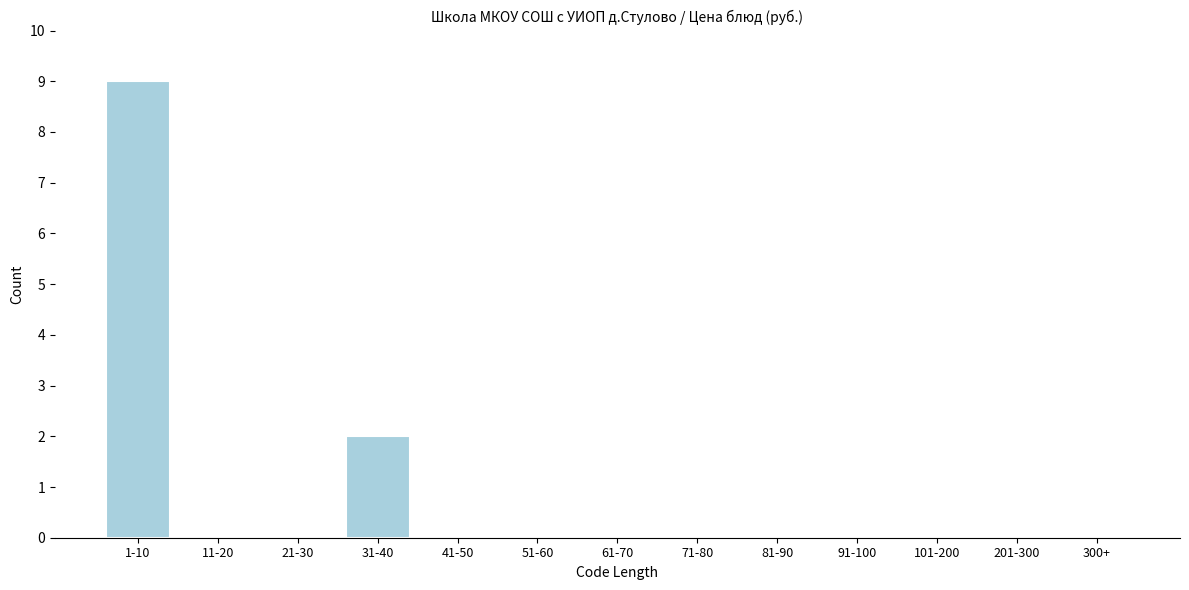

Reading right to left, list all the values displayed in this chart.

300+=0	201-300=0	101-200=0	91-100=0	81-90=0	71-80=0	61-70=0	51-60=0	41-50=0	31-40=2	21-30=0	11-20=0	1-10=9